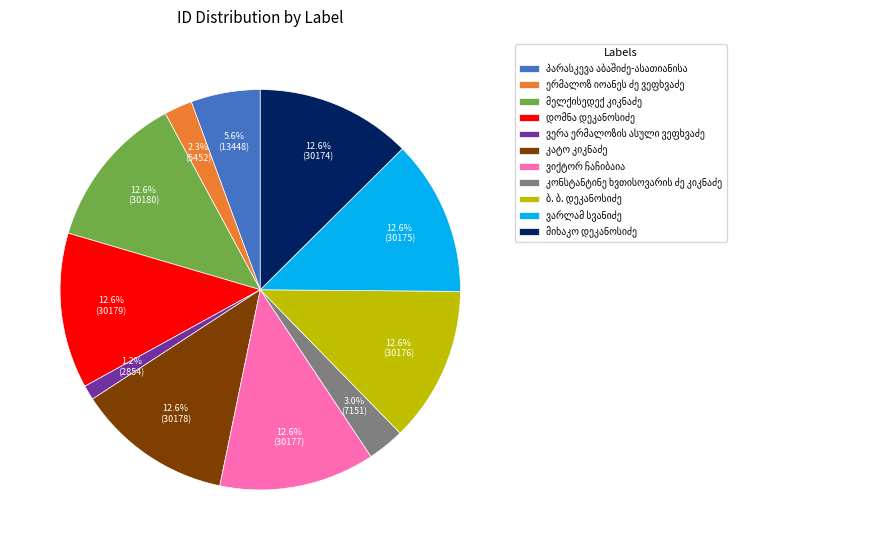

Is there any slice that represents more than half of the pie?

No